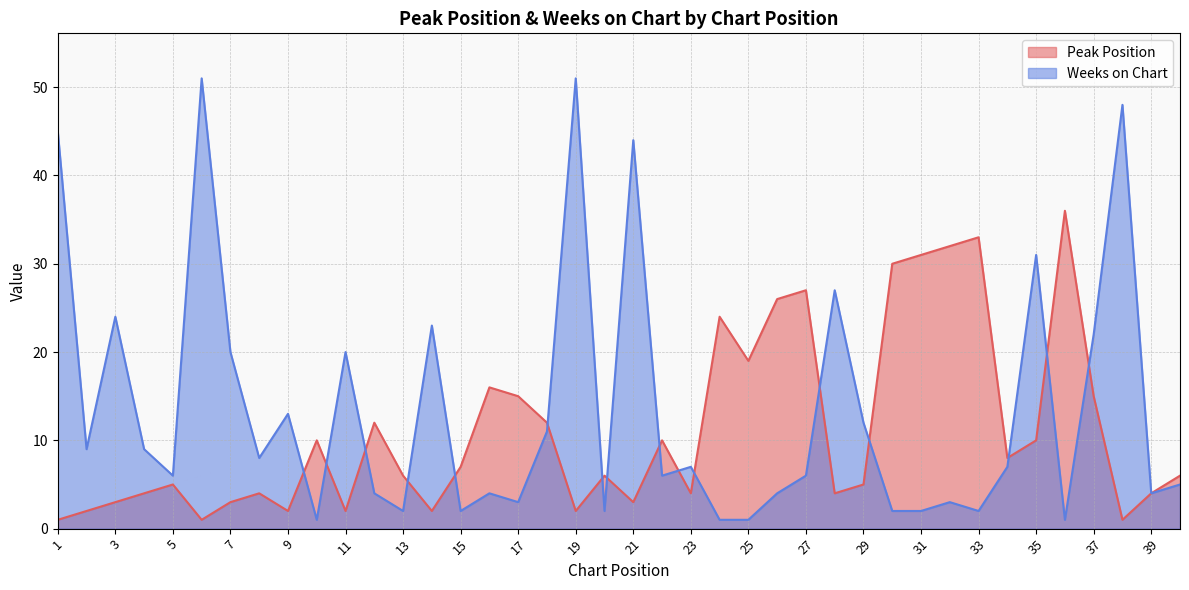

True or false: Weeks on Chart and Peak Position intersect in this chart.

True